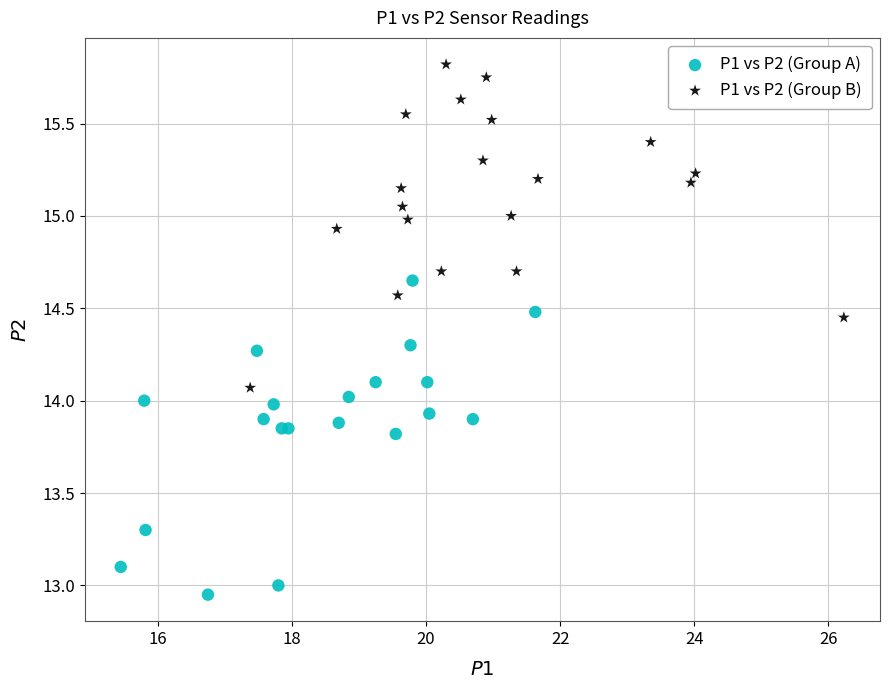

Which series reaches the minimum Y coordinate?

P1 vs P2 (Group A)